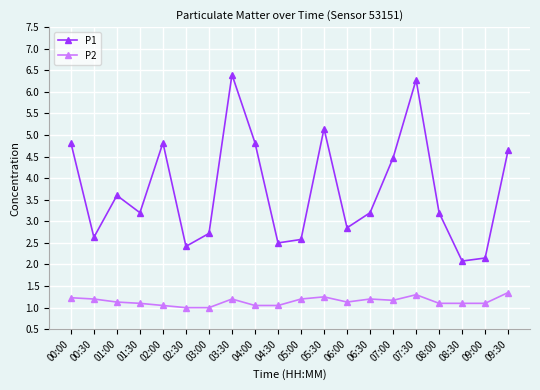

How many values in the P1 series are below 3?

8